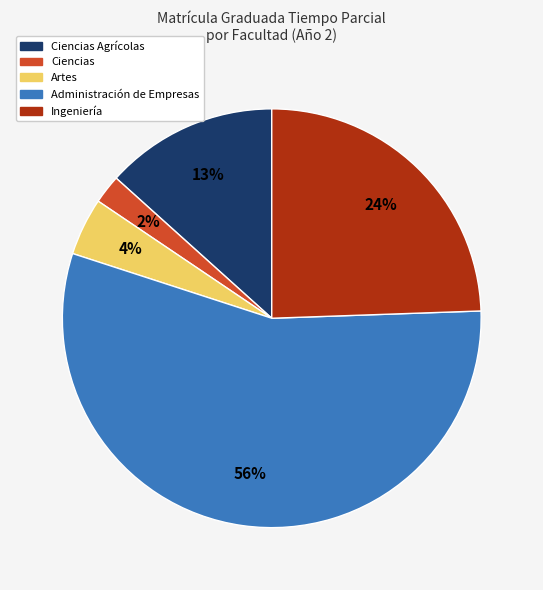

Is there any slice that represents more than half of the pie?

Yes